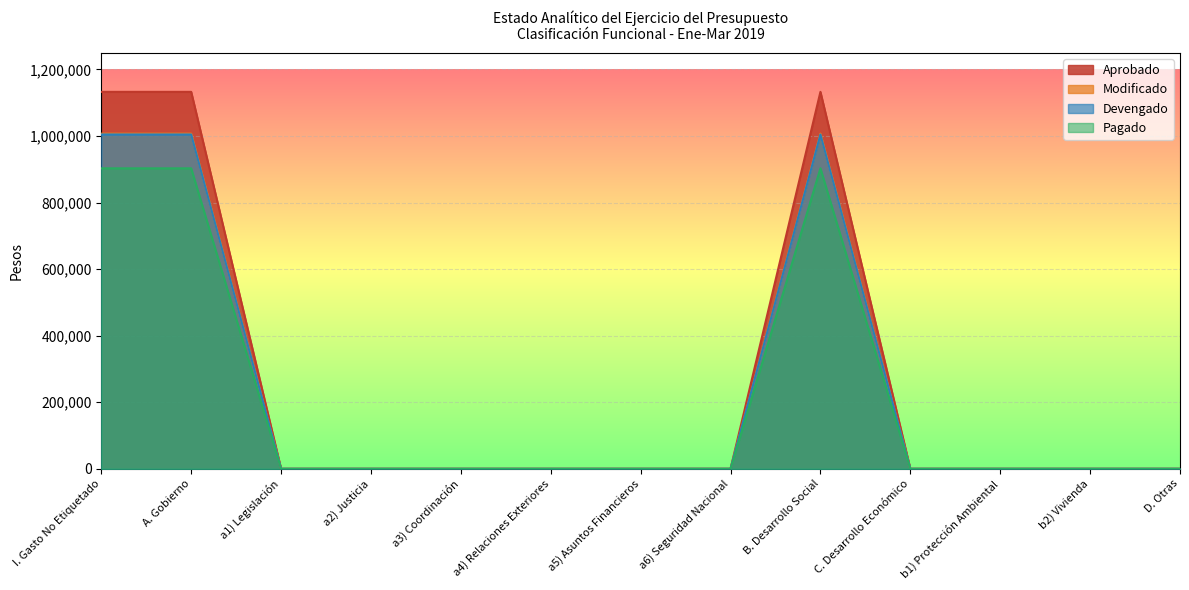

What is the average value of the Devengado series?

231837.2